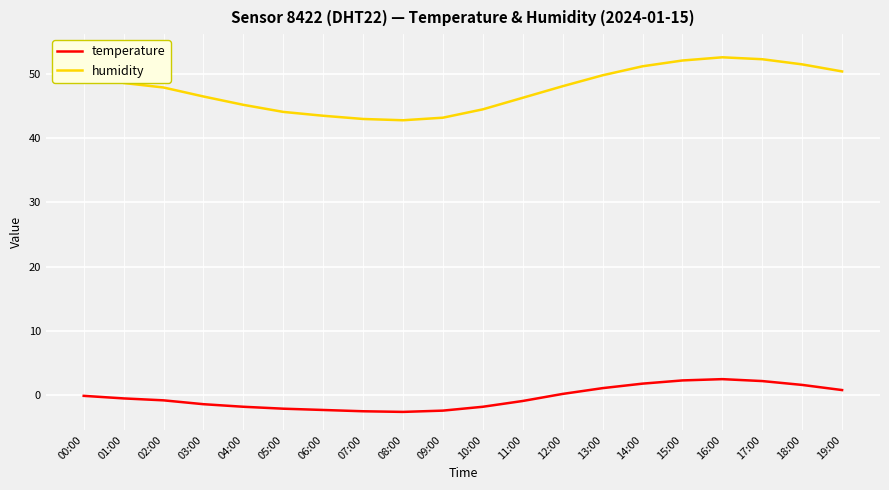

Which series has the widest spread of values?

humidity